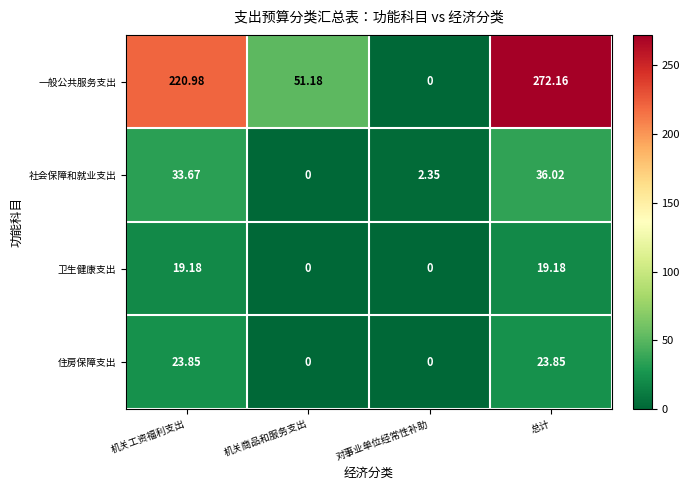

Where does the 一般公共服务支出 series first go above 220?

机关工资福利支出